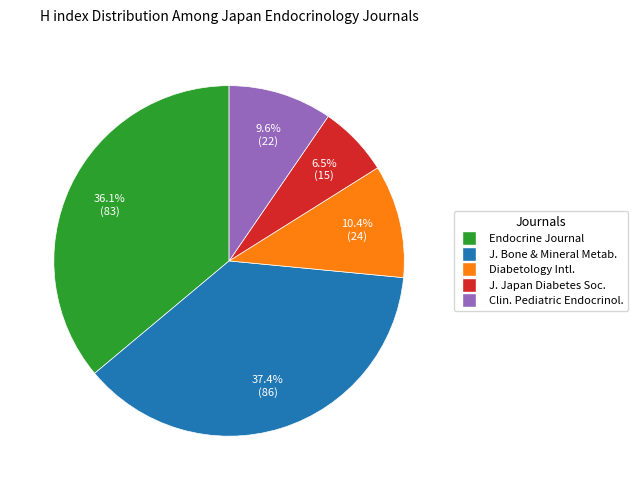

How many slices are in this pie chart?

5